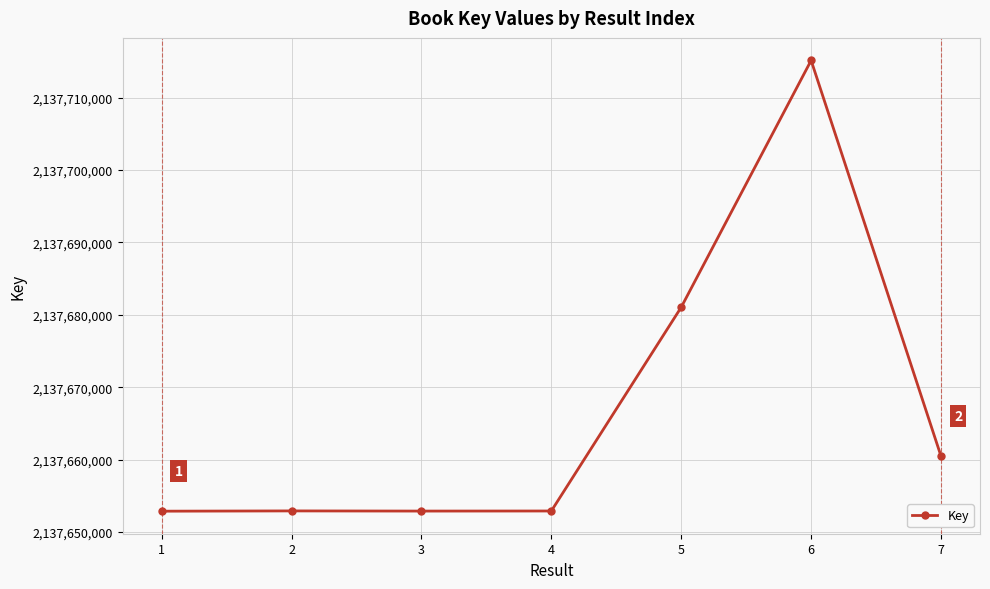

What is the change in value from 4 to 5?

+28146